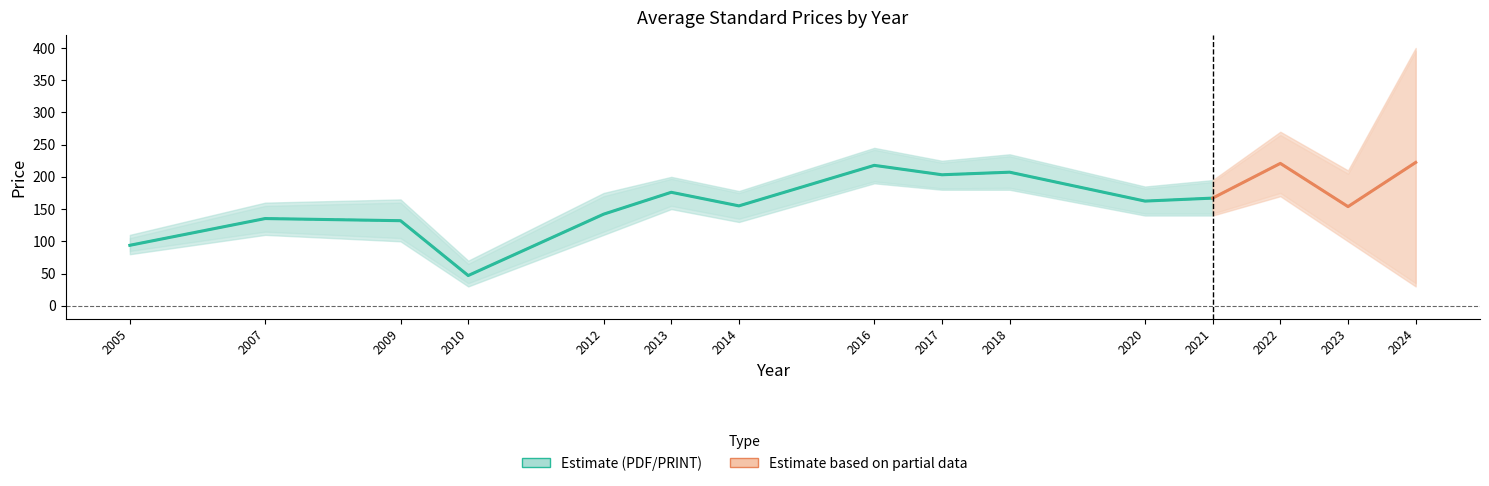

How many lines are shown in the chart?

2